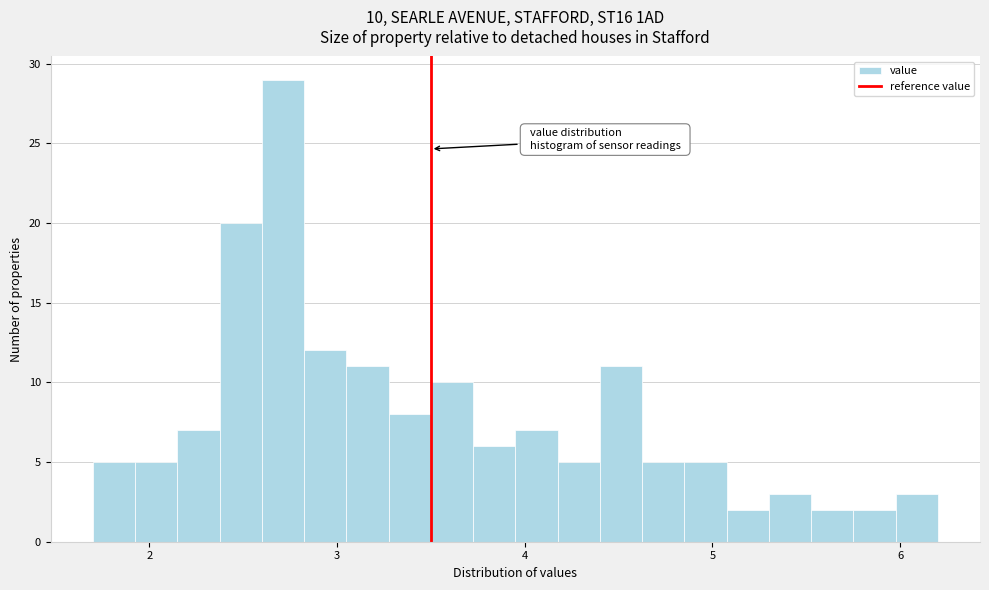

Read against the x-axis, roughly where is the centre of the tallest bar?

2.7